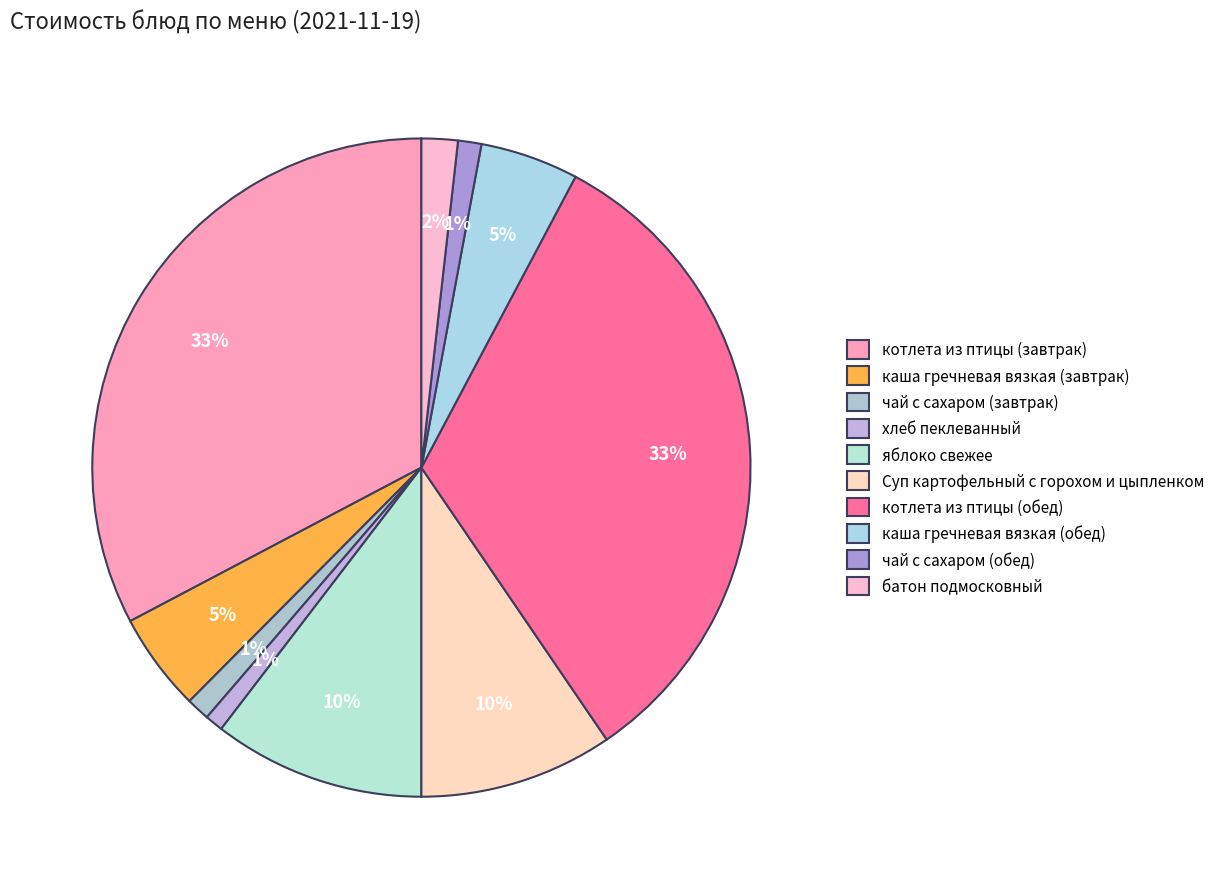

To the nearest percent, what is the combined percentage of каша гречневая вязкая (обед) and котлета из птицы (обед)?

38%